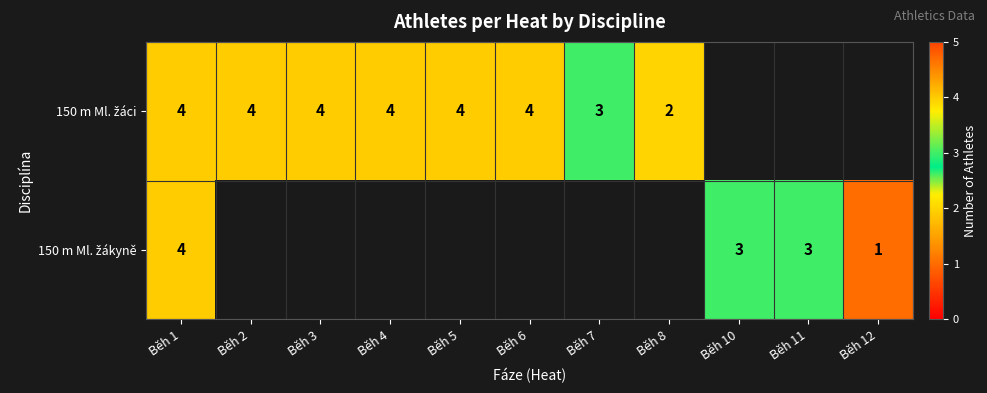

How many values in 150 m Ml. žákyně are above zero?

4